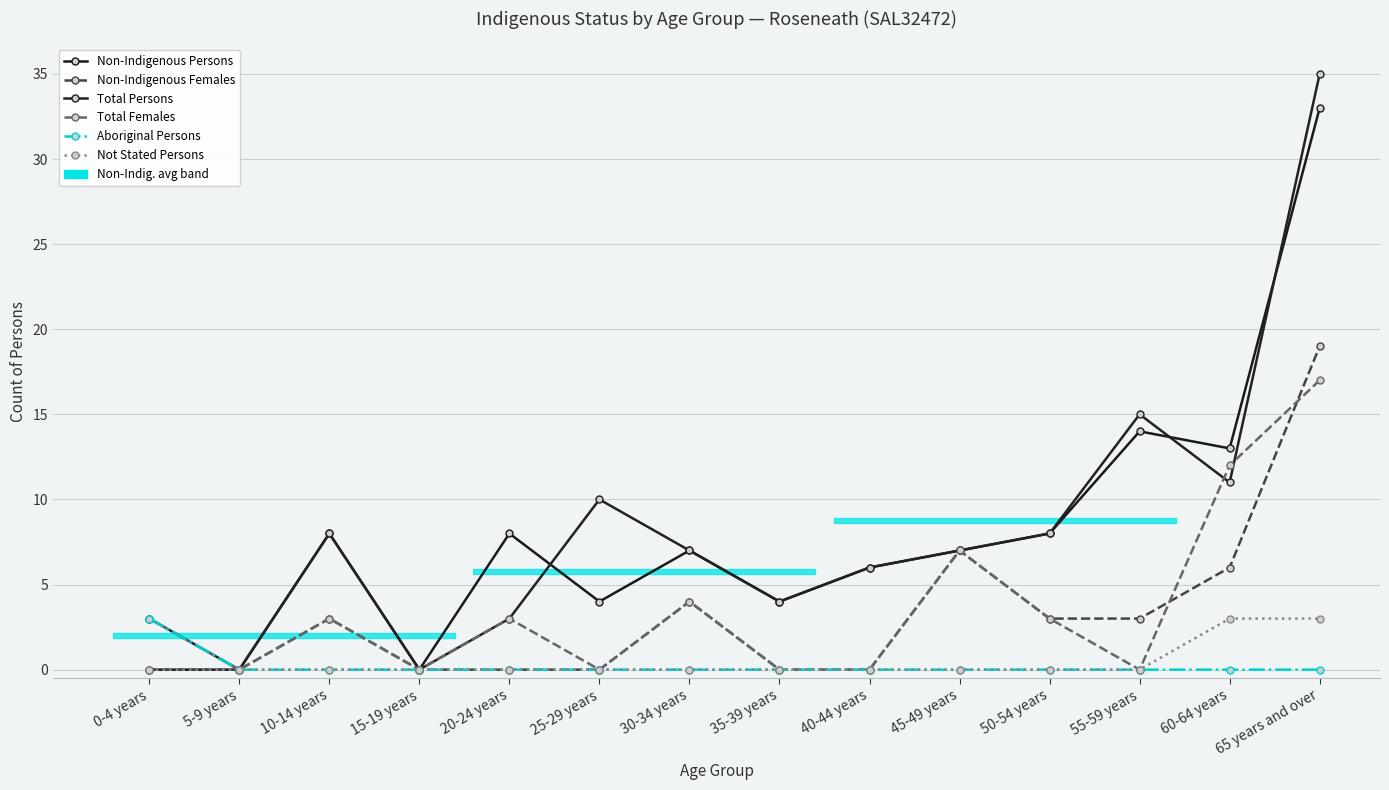

What is the label of the 11th bar from the right?

15-19 years